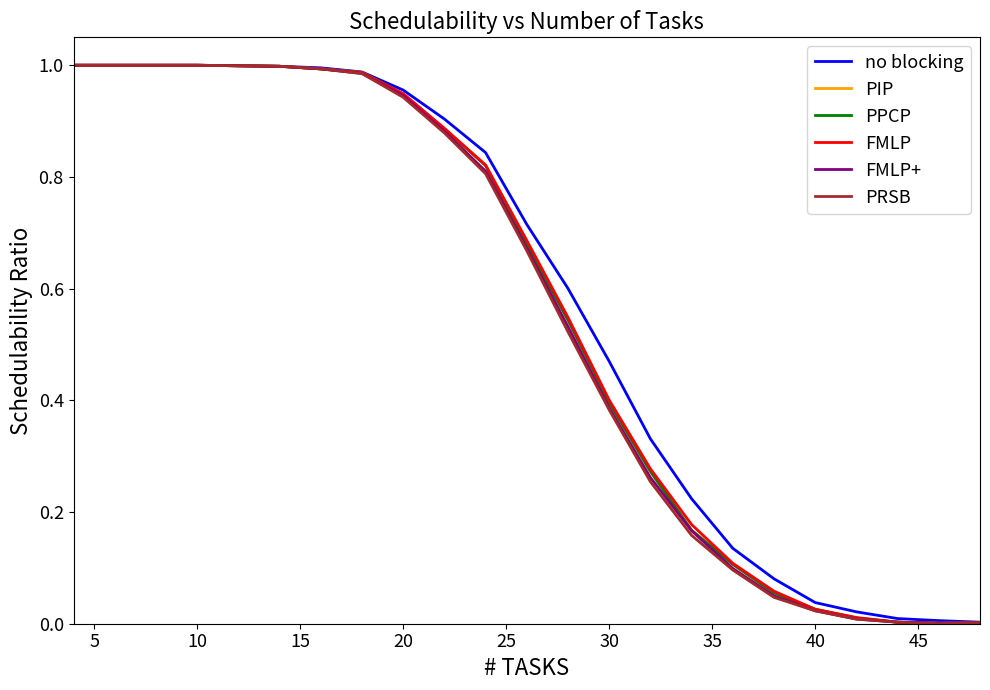

Is this an area chart (filled region under the line)?

No